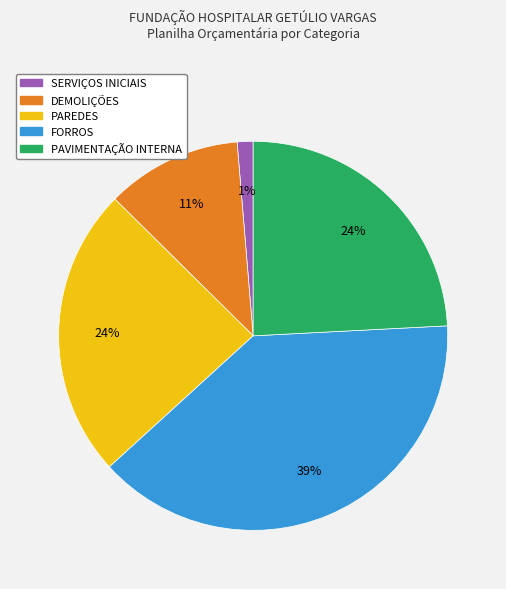

To the nearest percent, what is the combined percentage of SERVIÇOS INICIAIS and PAREDES?

25%